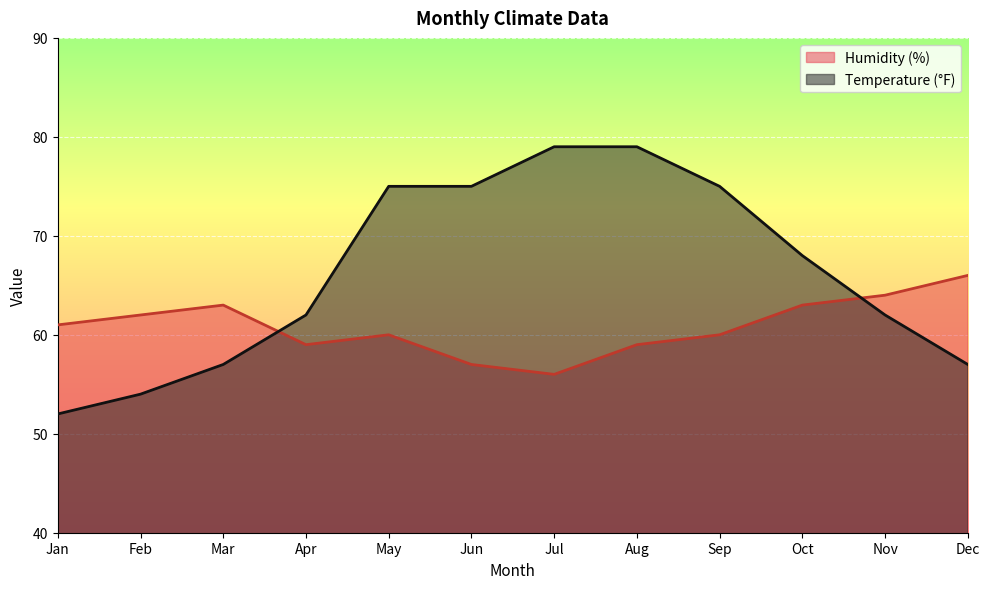

List the series in order of their peak value, highest first.

Temperature (°F), Humidity (%)